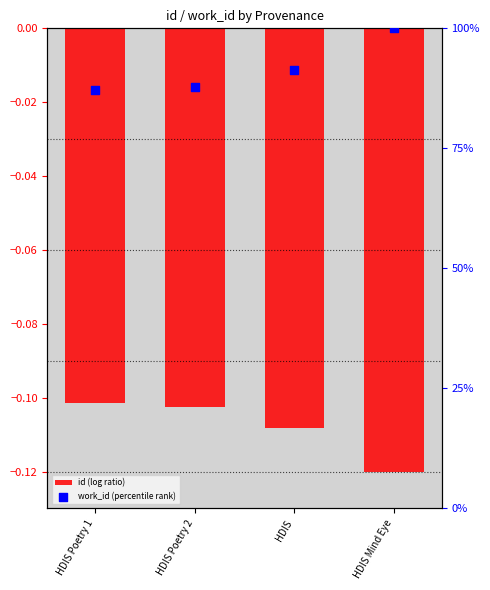

What is the total value across all series at HDIS?

0.8